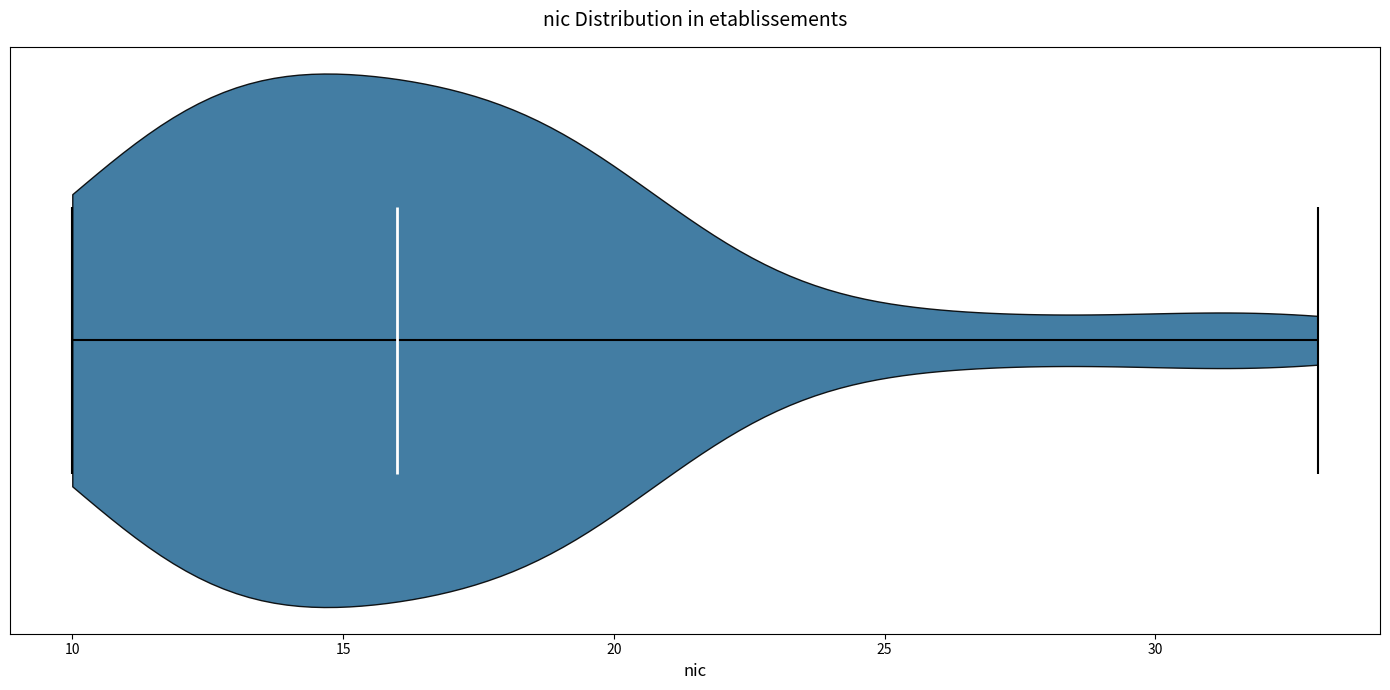

What is the highest point the violin reaches on the x-axis? The values are not printed on the chart, so give them approximately, as read against the axis.

33